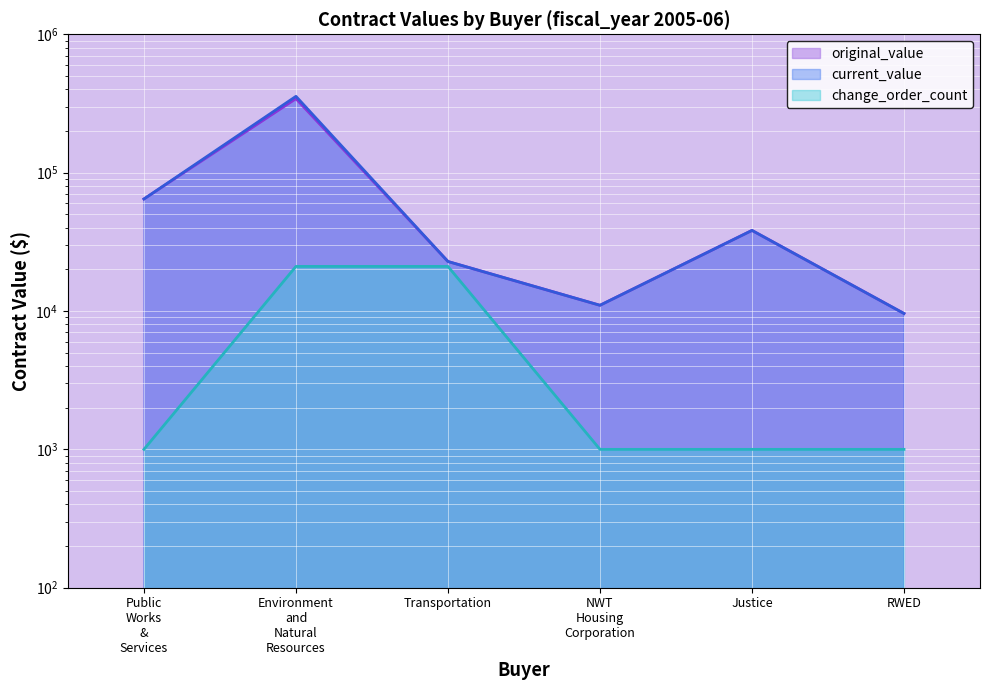

Between NWT Housing Corporation and RWED, which series saw the biggest shift?

original_value